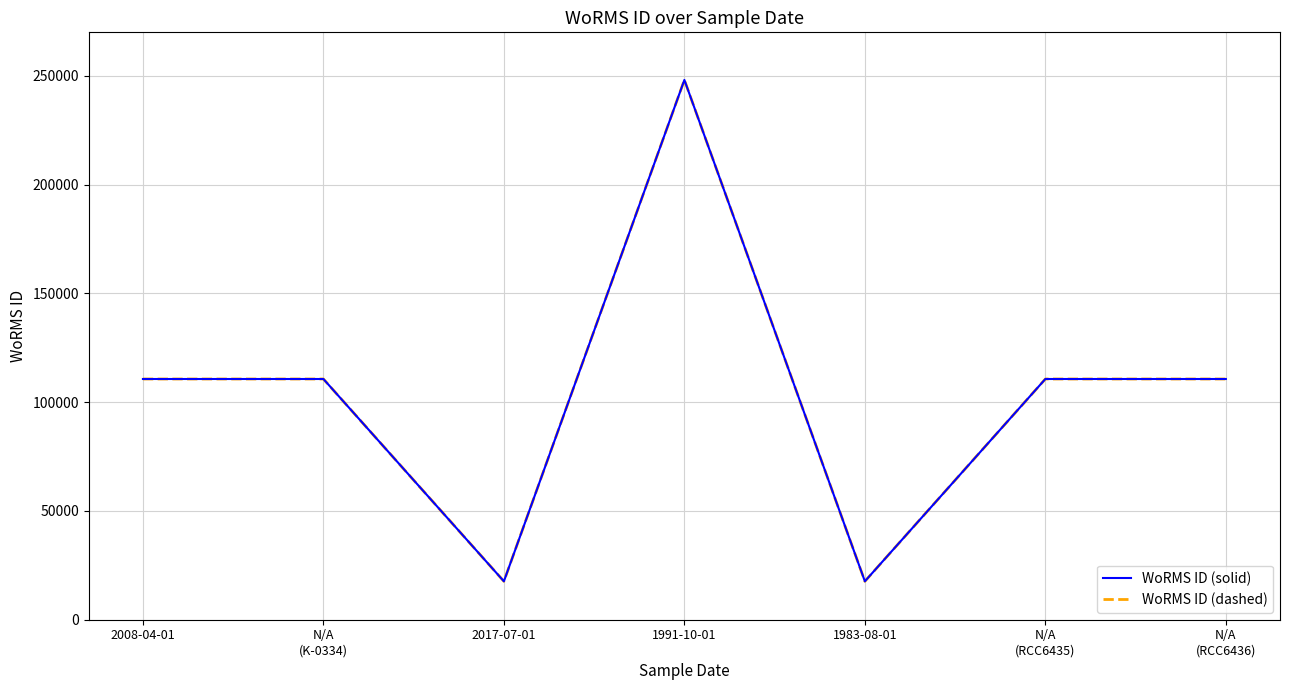

What is the sum of the WoRMS ID (dashed) values at N/A
(K-0334) and N/A
(RCC6436)?

221304